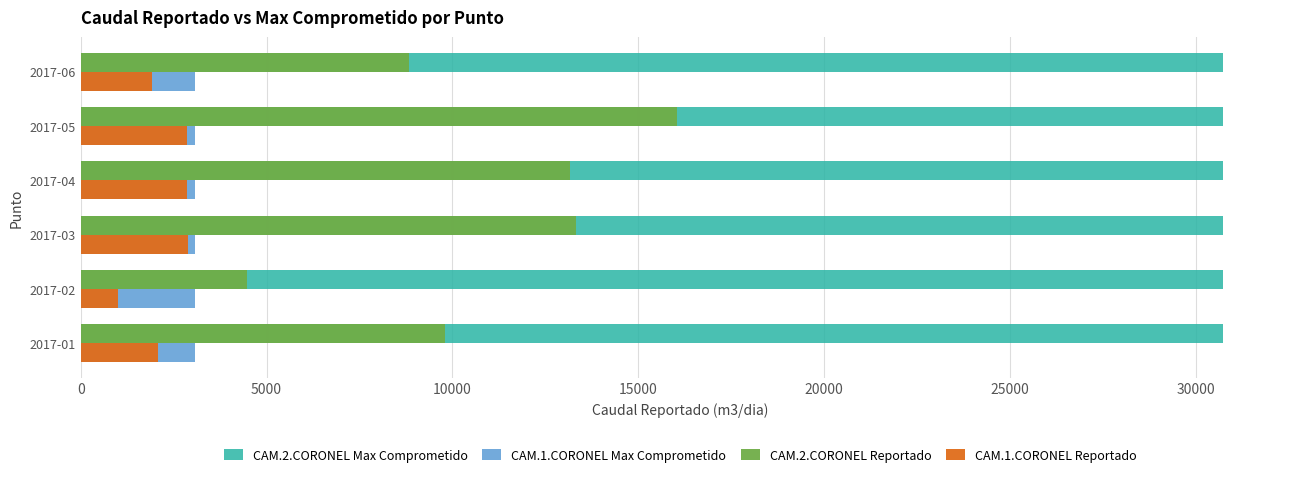

Which series has the widest spread of values?

CAM.2.CORONEL Reportado